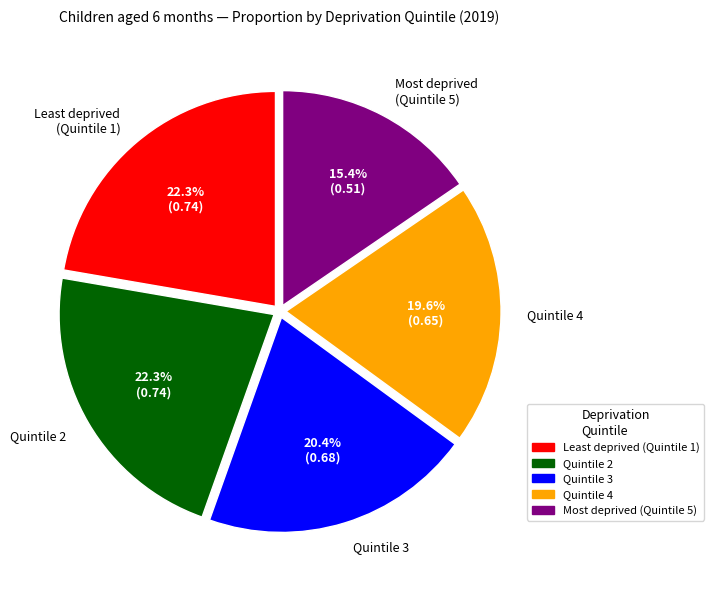

Which category has the smallest portion of the pie?

Most deprived (Quintile 5)